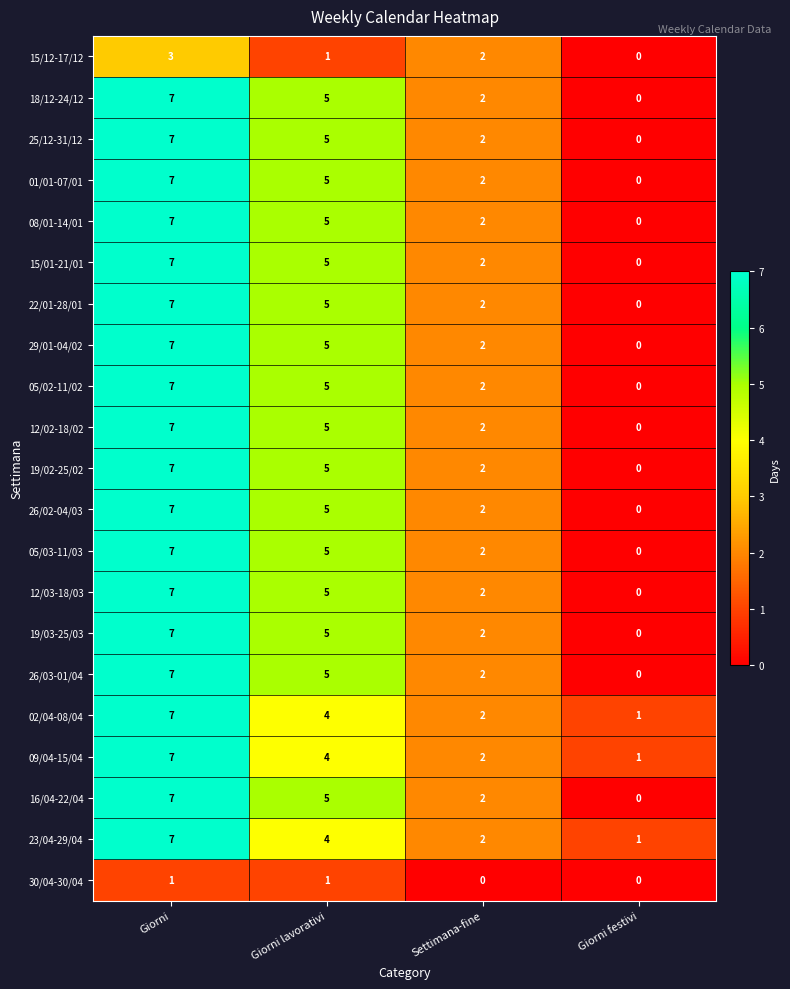

Rank the categories by 19/03-25/03 value from lowest to highest.

Giorni festivi, Settimana-fine, Giorni lavorativi, Giorni